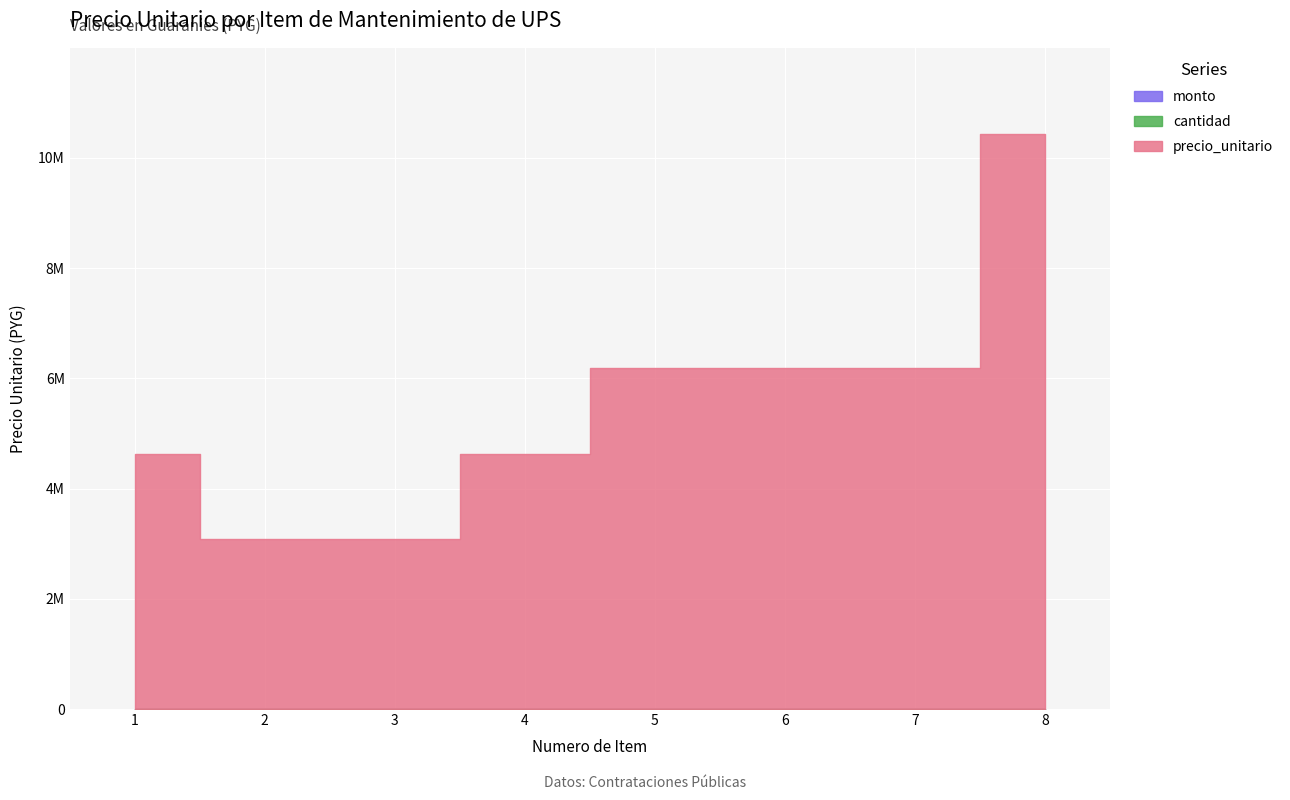

Reading left to right, list all the values displayed in this chart.

precio_unitario: 1=4620000	2=3080000	3=3080000	4=4620000	5=6183300	6=6183300	7=6183300	8=10430900
cantidad: 1=0	2=0	3=0	4=0	5=0	6=0	7=0	8=0
monto: 1=0	2=0	3=0	4=0	5=0	6=0	7=0	8=0